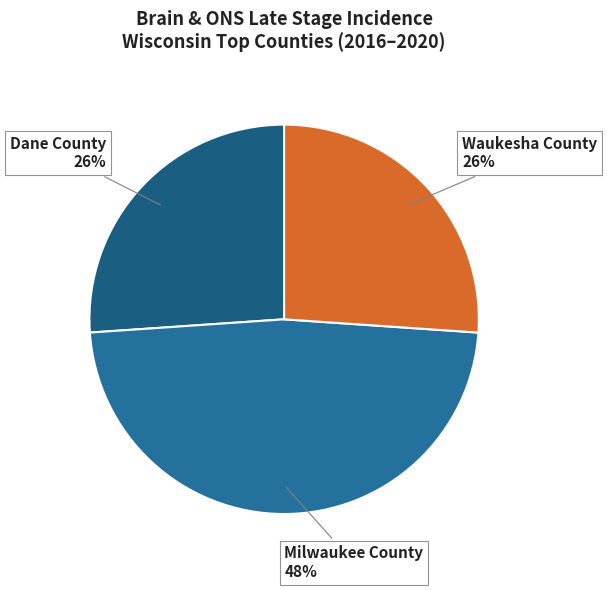

The Waukesha County slice represents 26% of the pie. True or false?

True